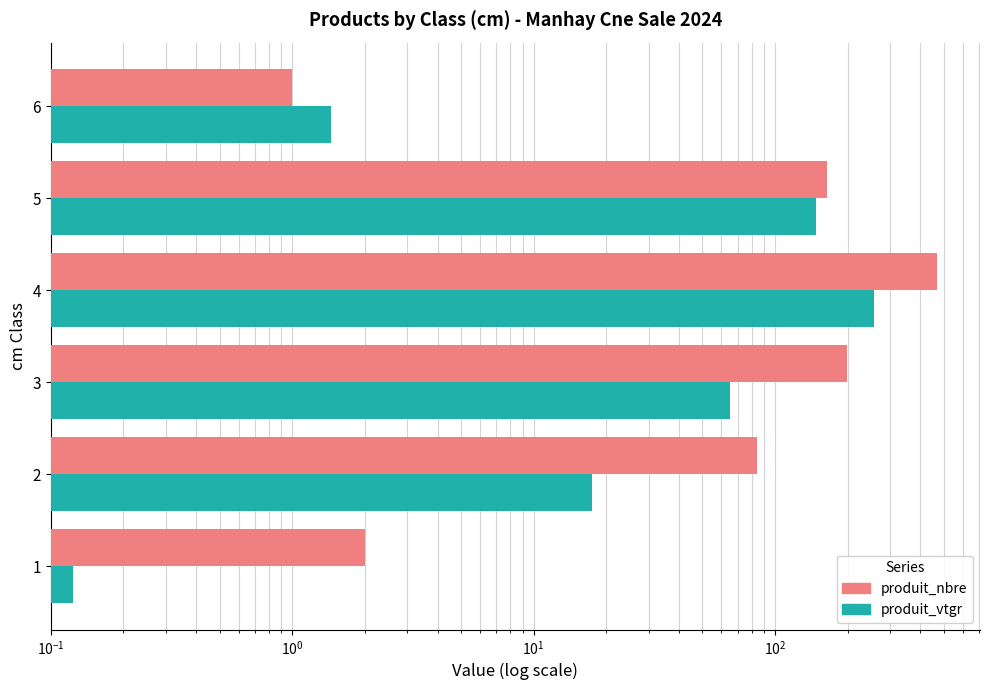

At how many categories does at least one series exceed 376?

1